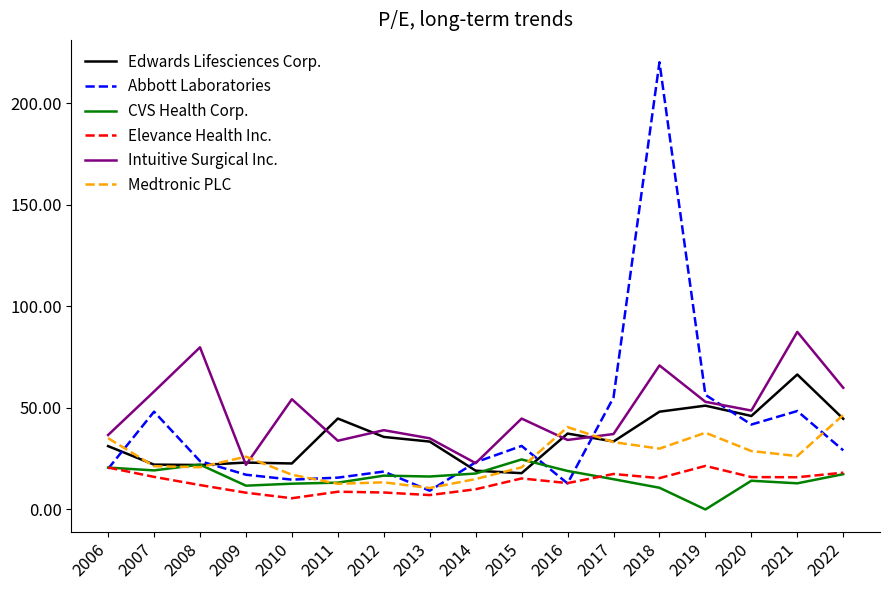

At which category is the sum across all series the highest?

2018